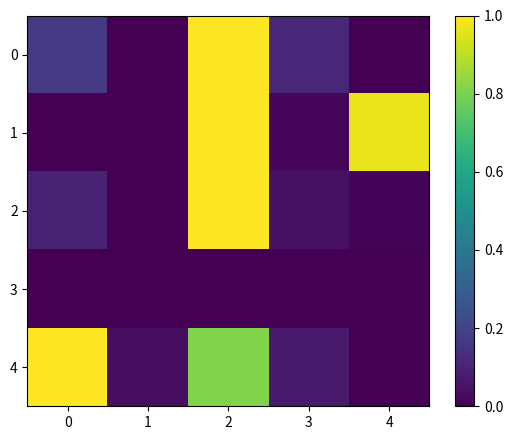

What is the spread (max minus min) of values at 4?

1.0